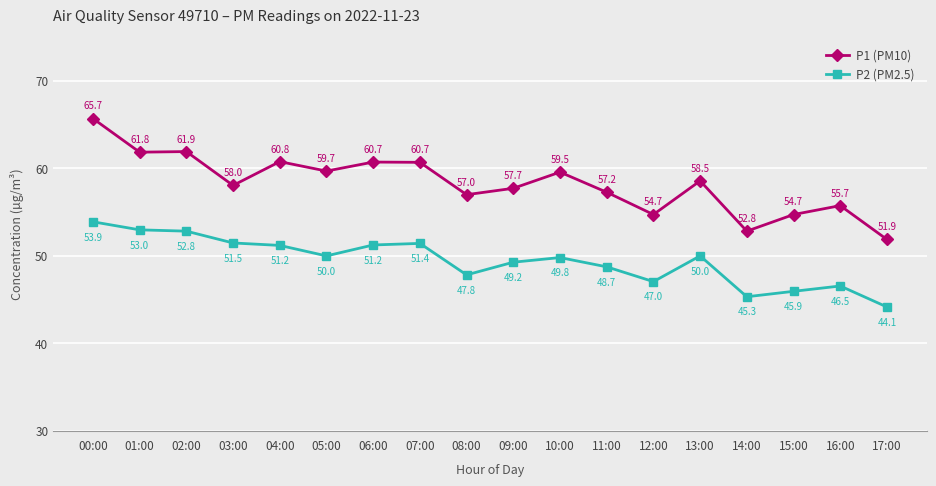

The value of P1 (PM10) at 01:00 is 93.1. True or false?

False